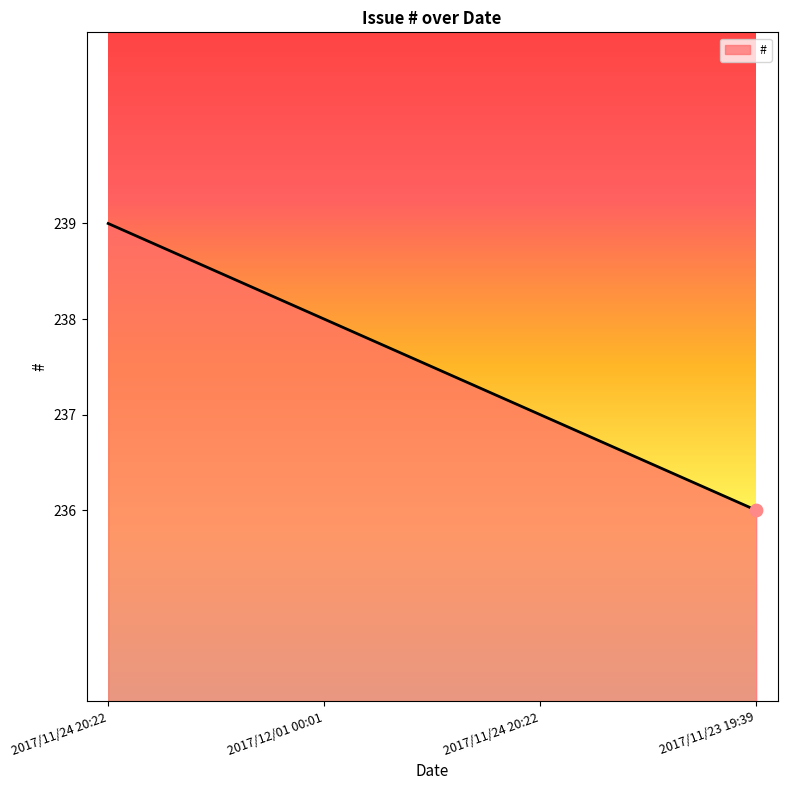

What is the change in value from 2017/11/24 20:22 to 2017/11/24 20:22?

-2